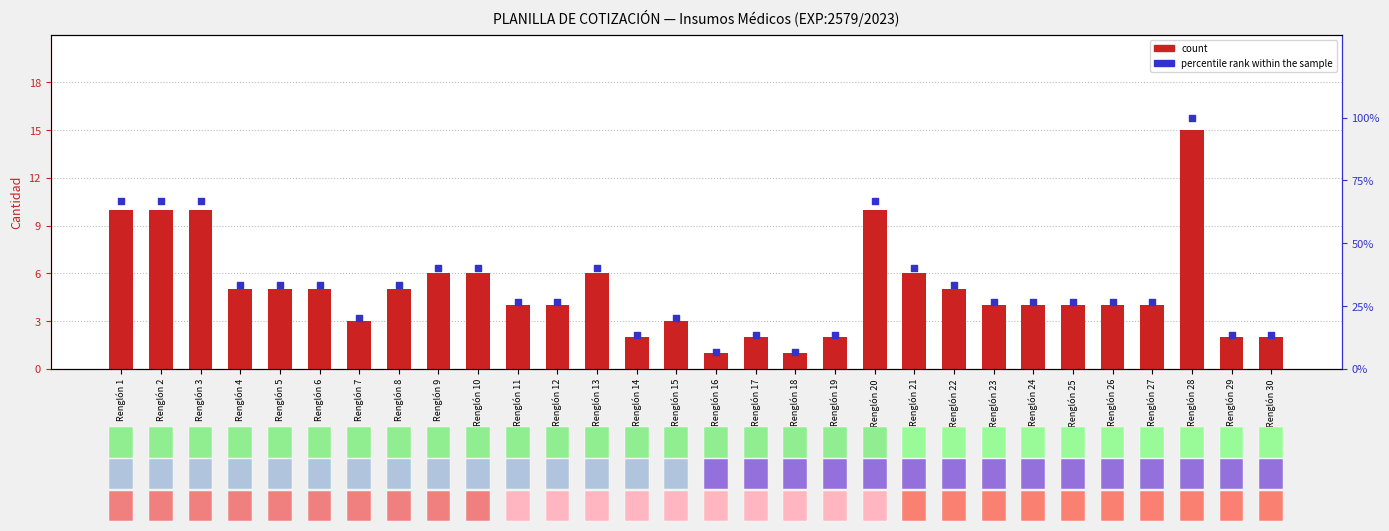

What is the total value across all series at Renglón 1?

76.7